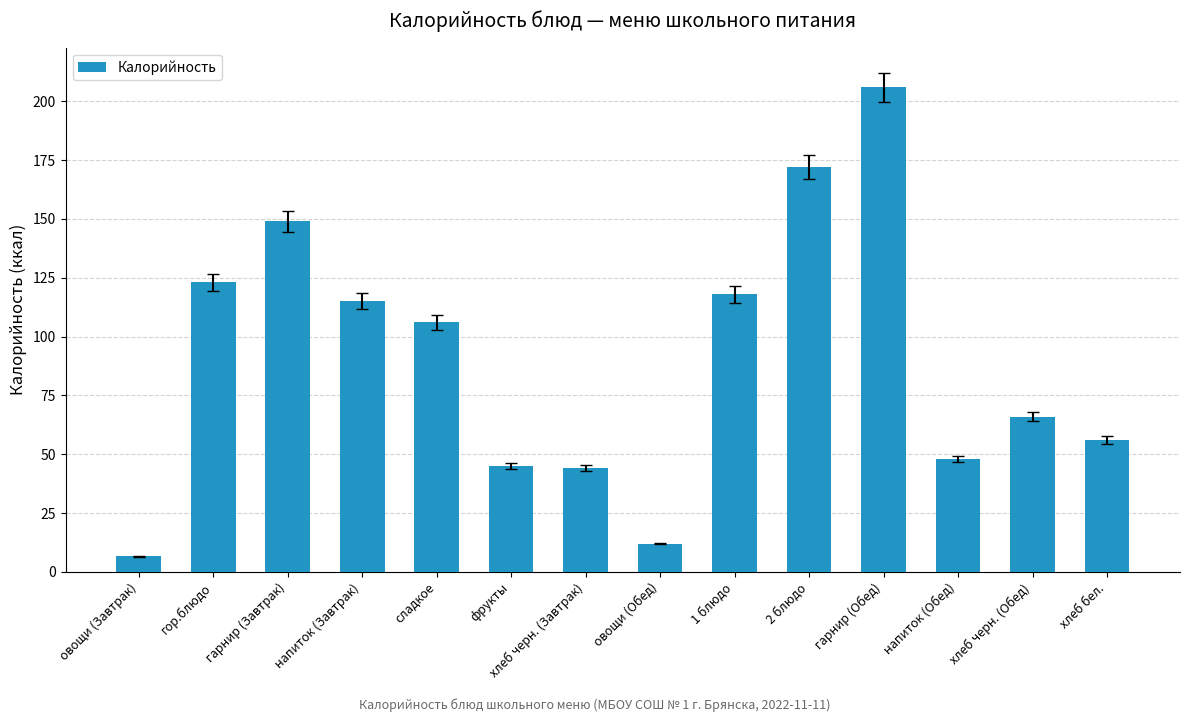

The chart shows a value of 48.3 at напиток (Завтрак). True or false?

False